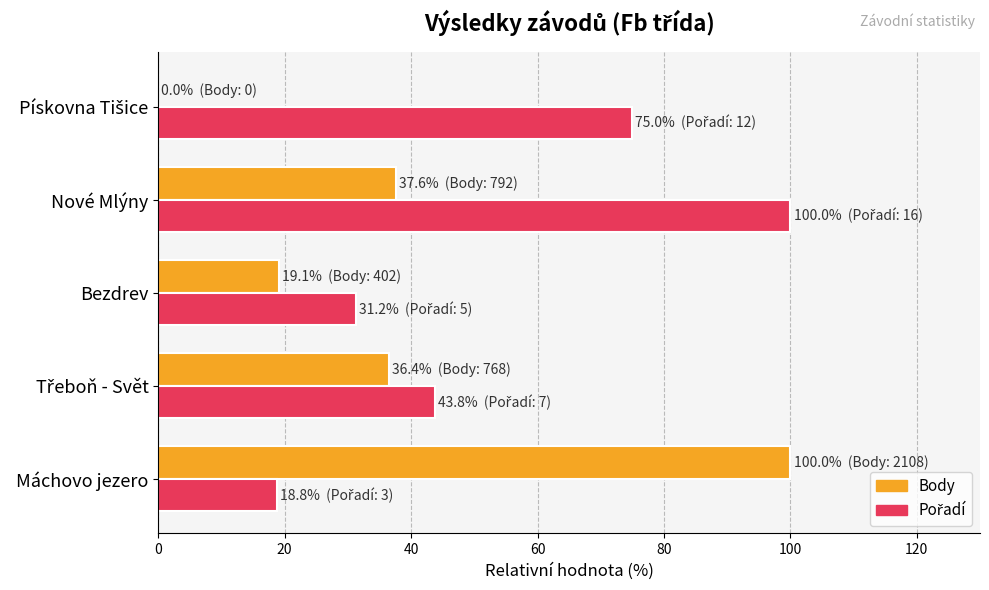

What is the sum of all Body values?

193.1